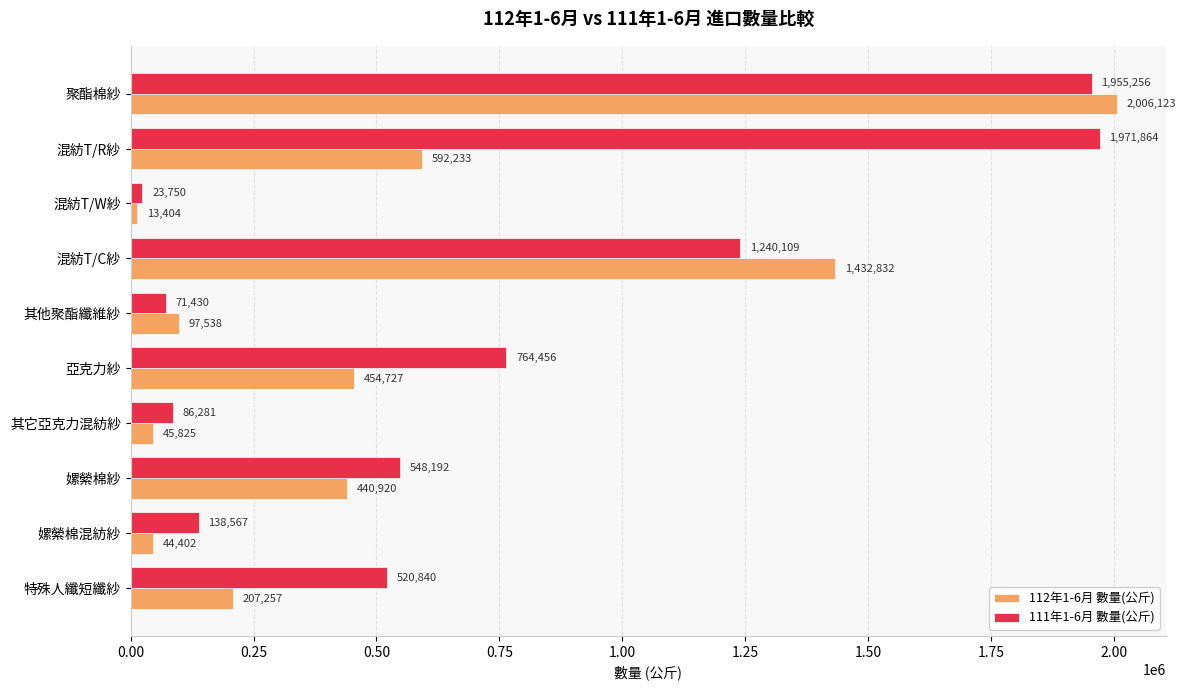

What is the greatest value displayed?

2006123